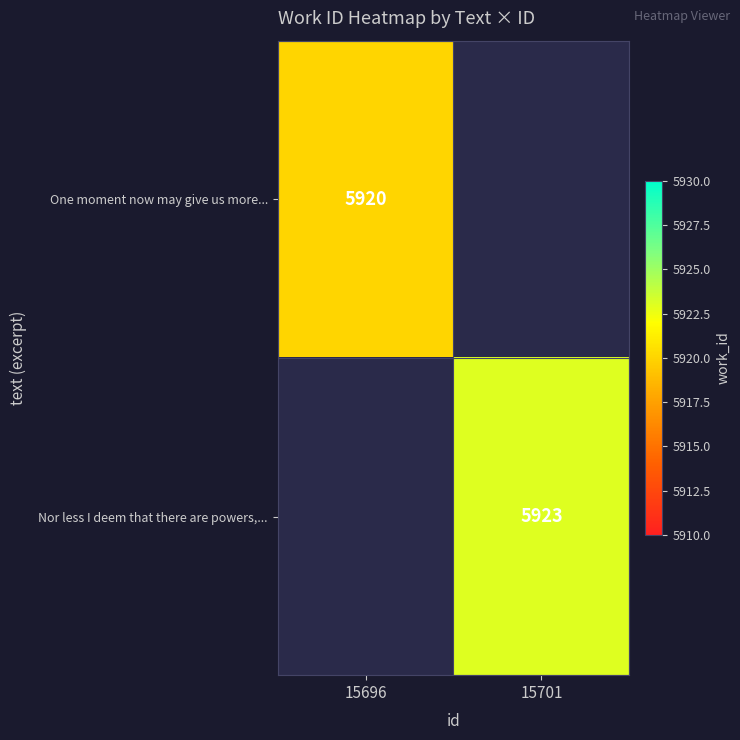

The Nor less I deem that there are powers,... series shows 5923 at 15701. True or false?

True